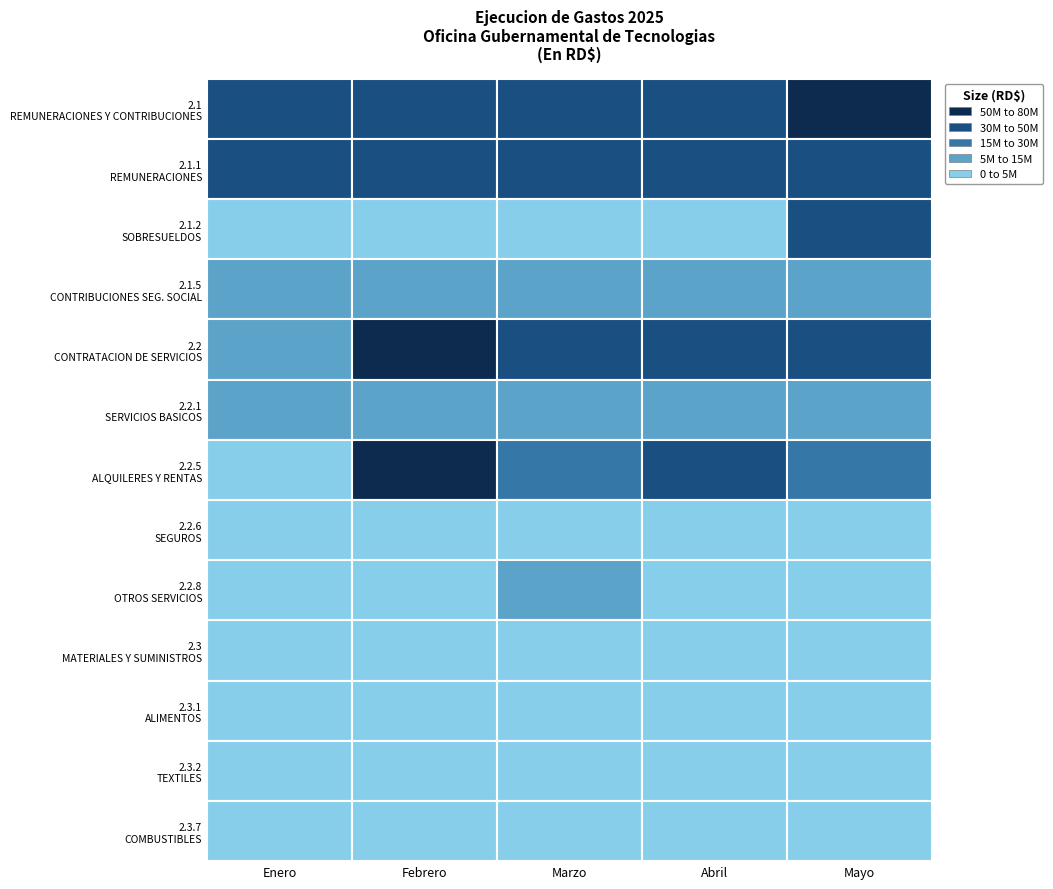

At how many categories does at least one series exceed 26227097?

5